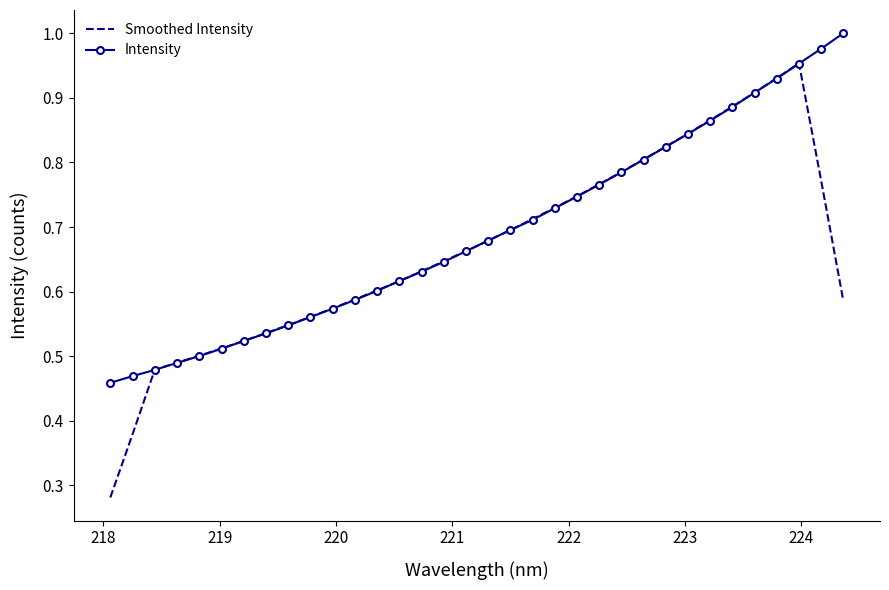

Which series has the largest range (max minus min)?

Smoothed Intensity